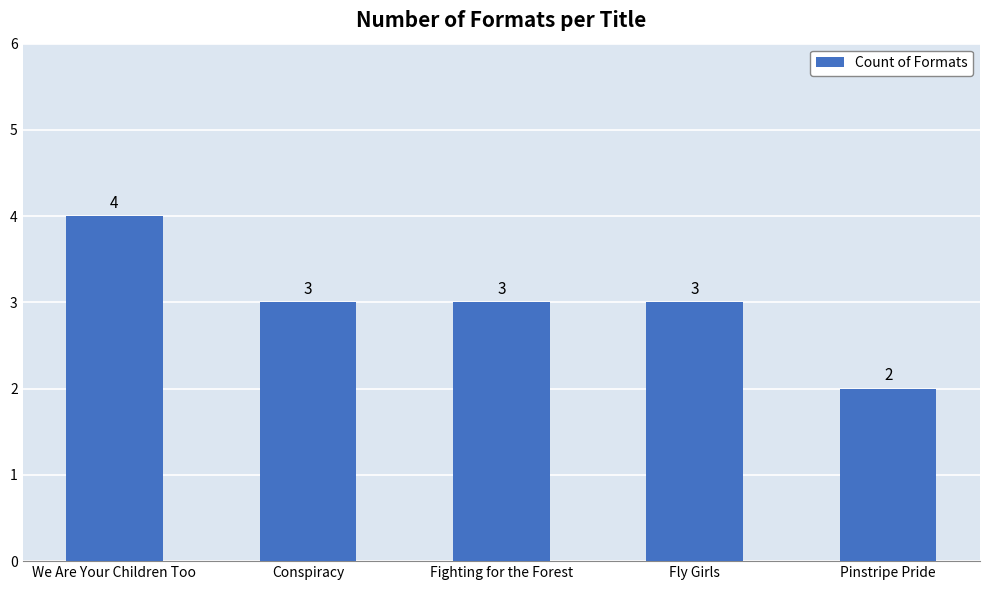

Approximately how many times larger is the value at Conspiracy compared to Fly Girls?

1.0